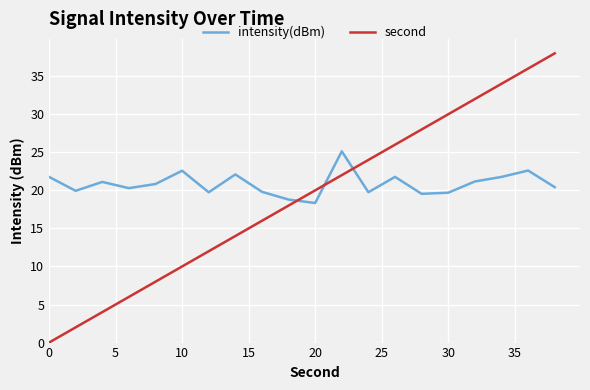

Rank the series by their maximum value, from lowest to highest.

intensity(dBm), second